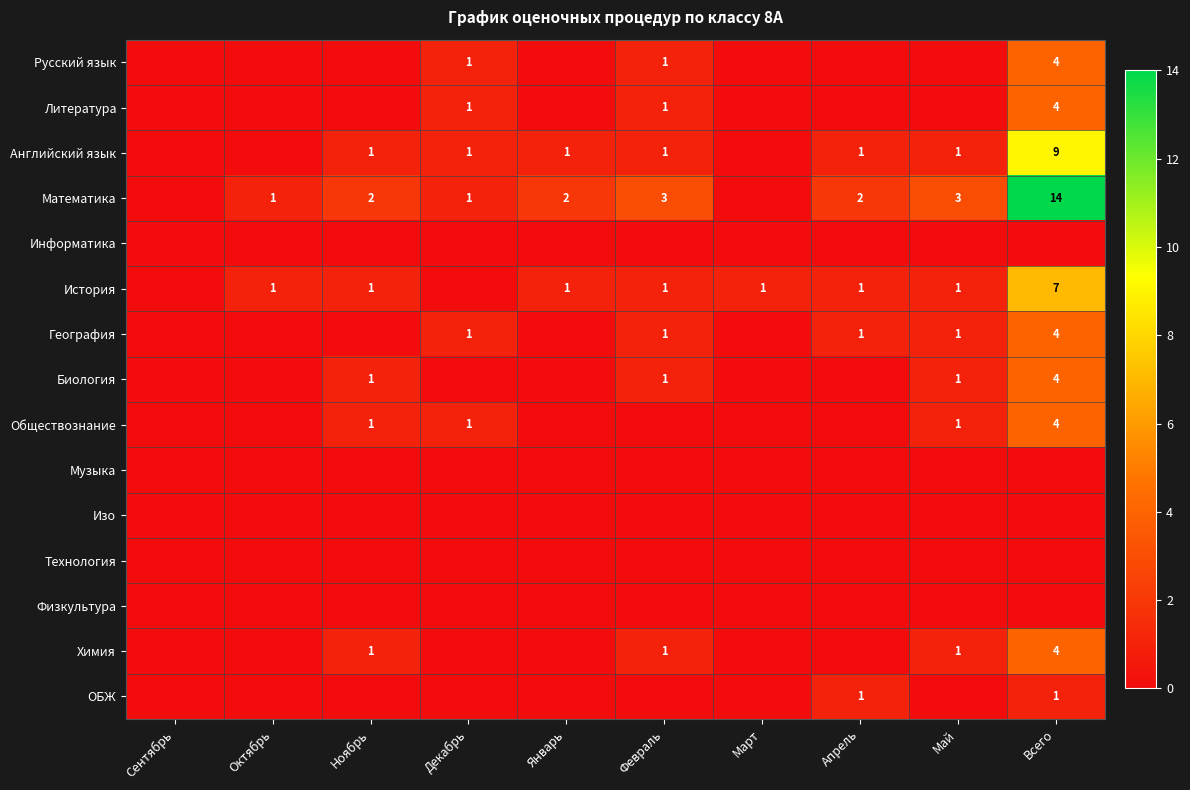

Is it true that История equals 1 at Апрель?

True